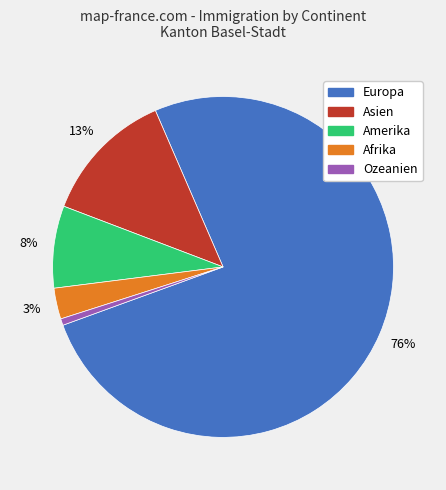

To the nearest percent, what is the average slice percentage?

20%